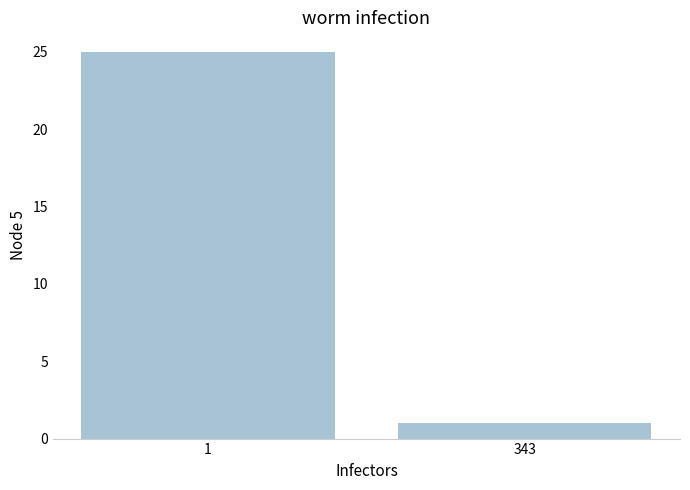

Rank the categories by value from highest to lowest.

1, 343